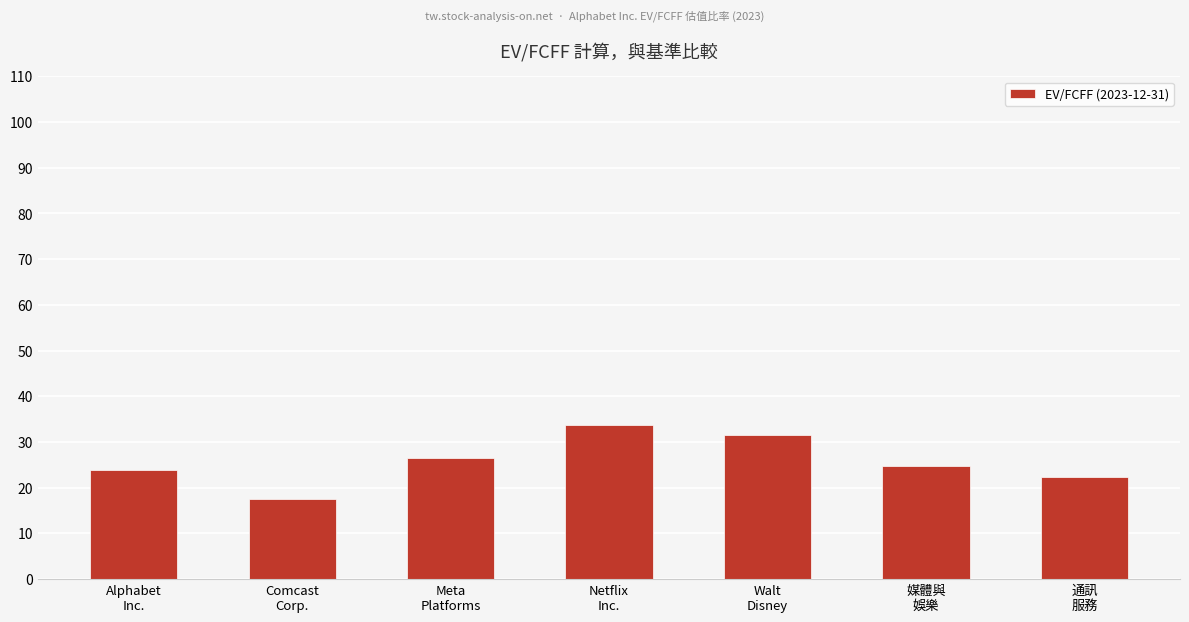

What position from the left is 媒體與
娛樂?

6